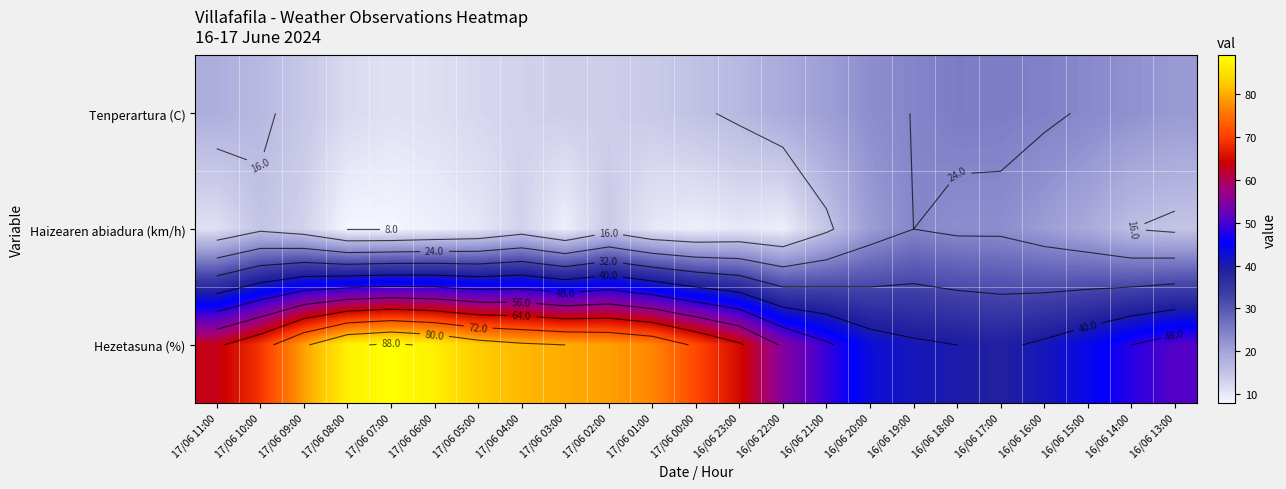

How many data points in Tenperartura (C) are above 16?

13